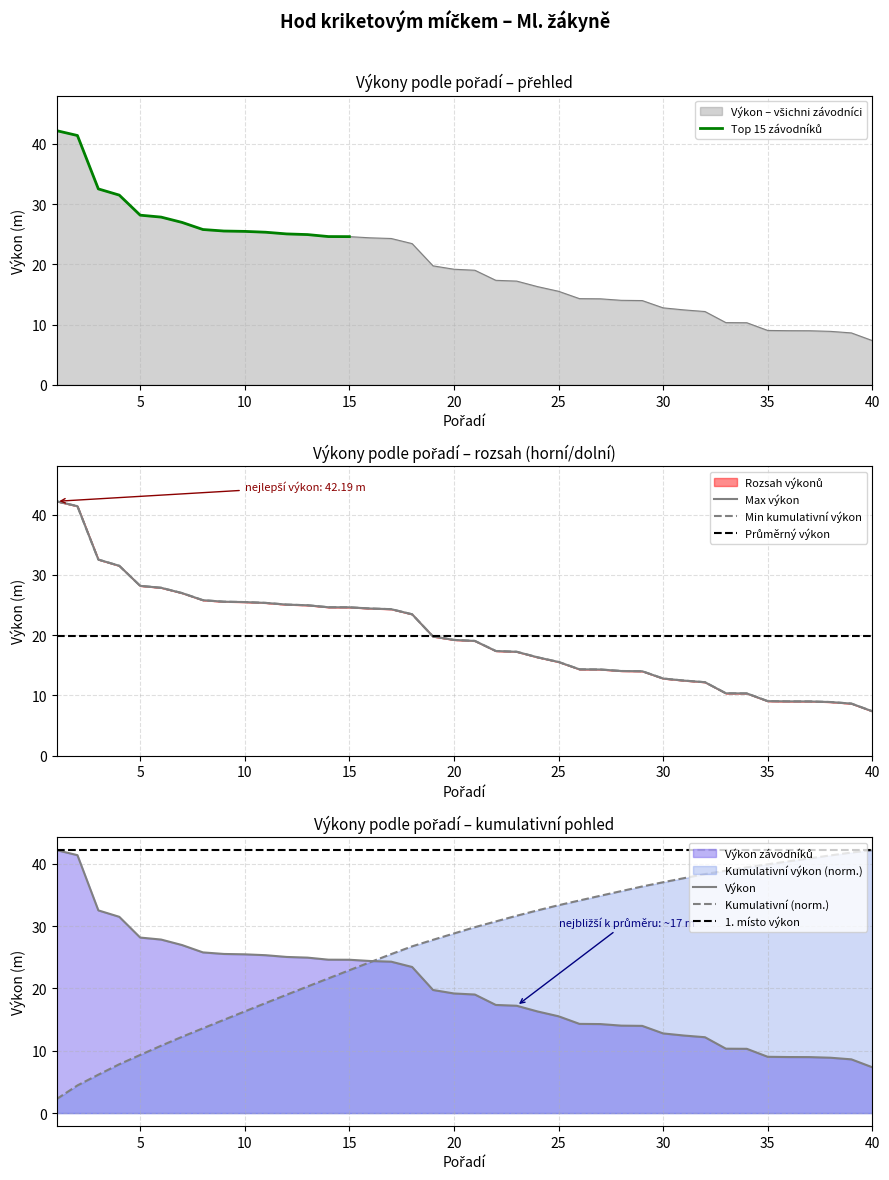

What is the average value of the Výkon (mid performers) series?

17.7